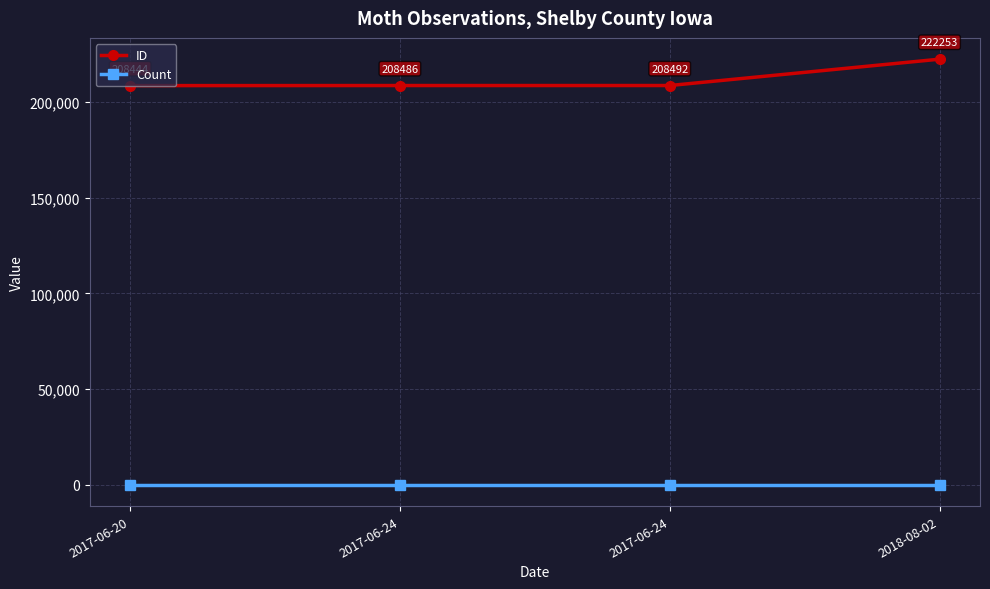

The ID series shows 62237 at 2017-06-24. True or false?

False